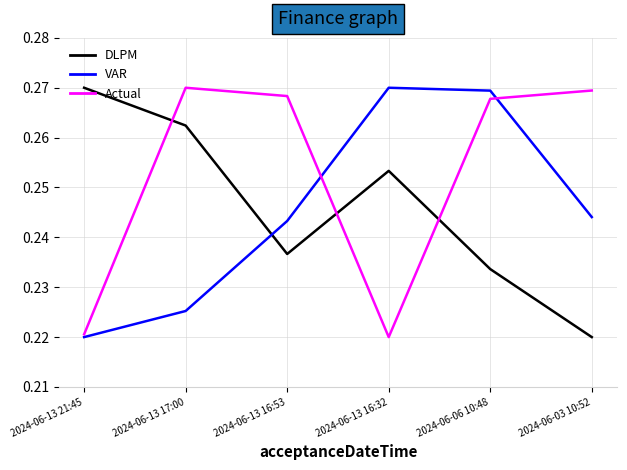

Which series changed the most between 2024-06-13 16:53 and 2024-06-03 10:52?

DLPM